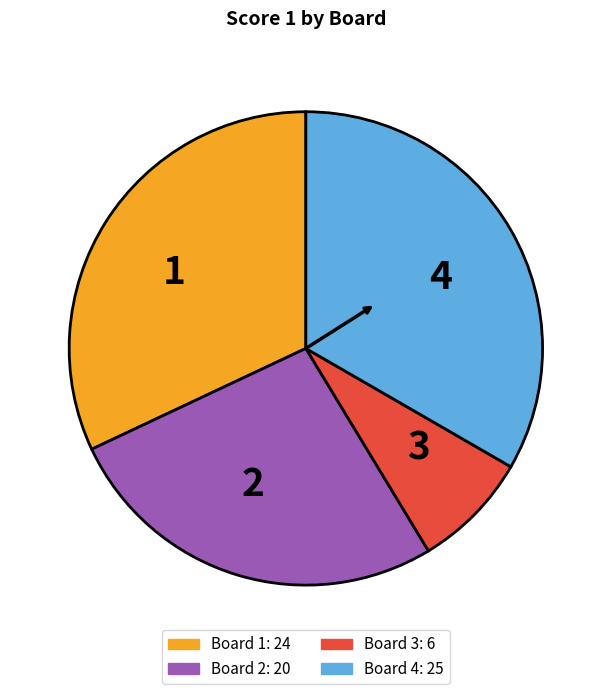

Do 1 and 3 together represent more than half of the pie?

No